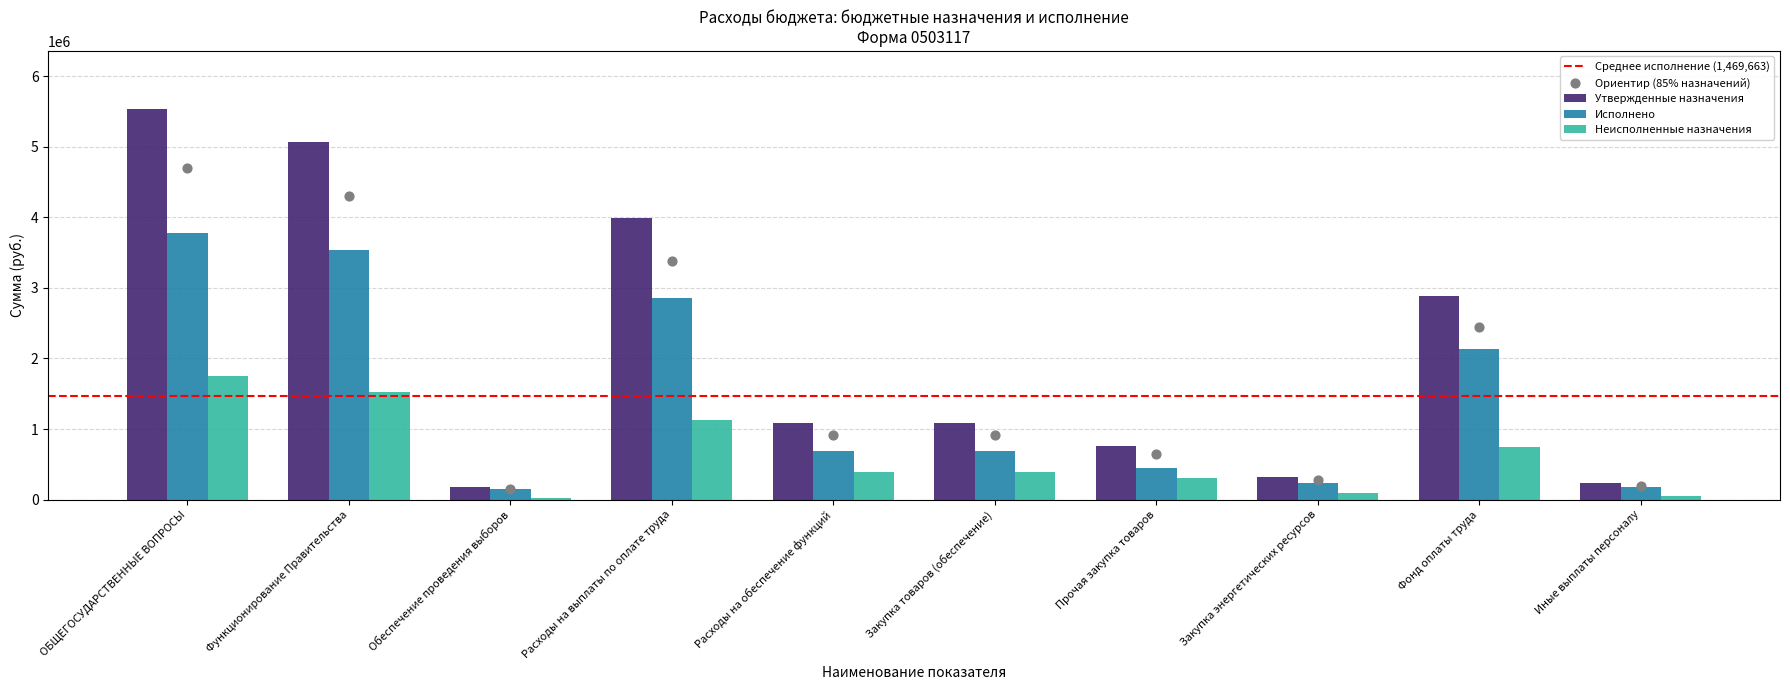

Which series contains the lowest Y value?

Неисполненные назначения